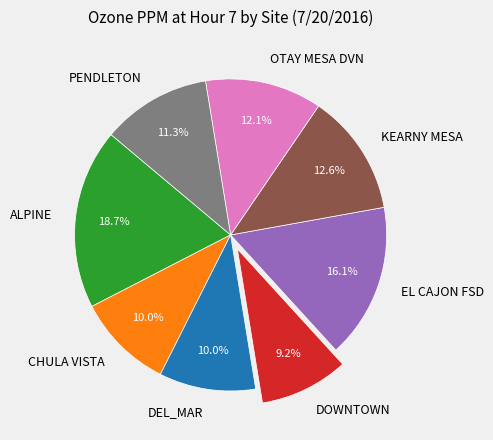

How many slices are in this pie chart?

8